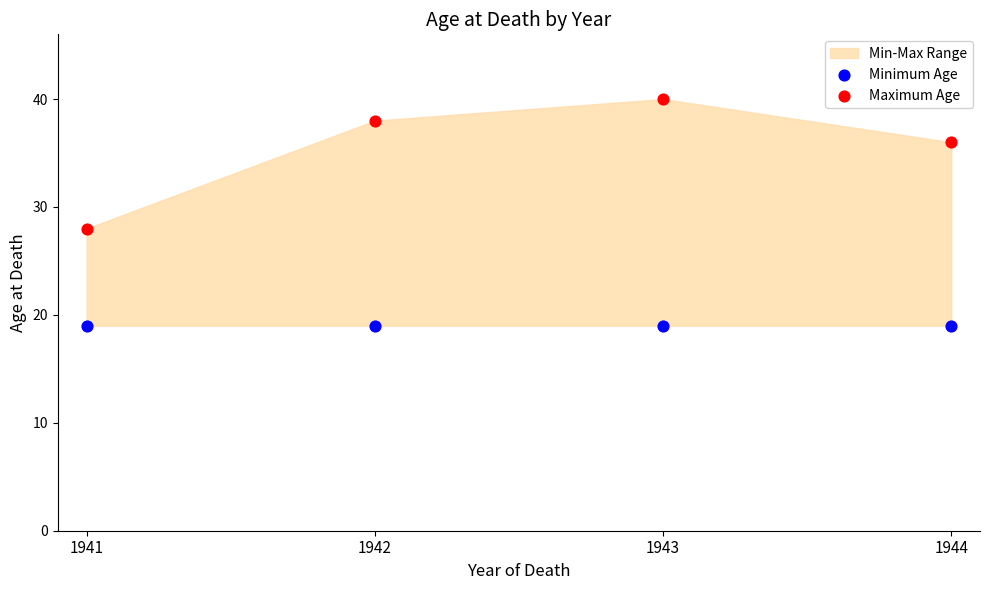

Across all data points, what is the average Y value?

27